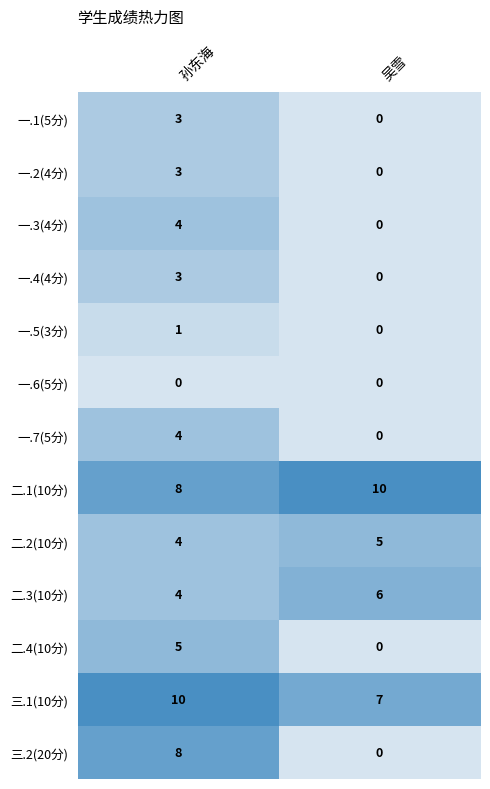

Reading left to right, what are all the values shown in this chart?

一.1(5分): 3	0
一.2(4分): 3	0
一.3(4分): 4	0
一.4(4分): 3	0
一.5(3分): 1	0
一.6(5分): 0	0
一.7(5分): 4	0
二.1(10分): 8	10
二.2(10分): 4	5
二.3(10分): 4	6
二.4(10分): 5	0
三.1(10分): 10	7
三.2(20分): 8	0